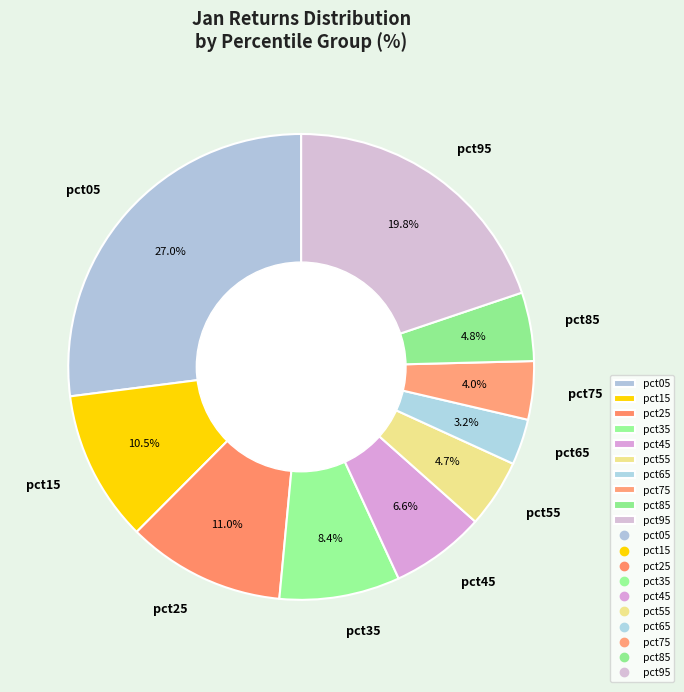

Which category has the biggest portion of the pie?

pct05